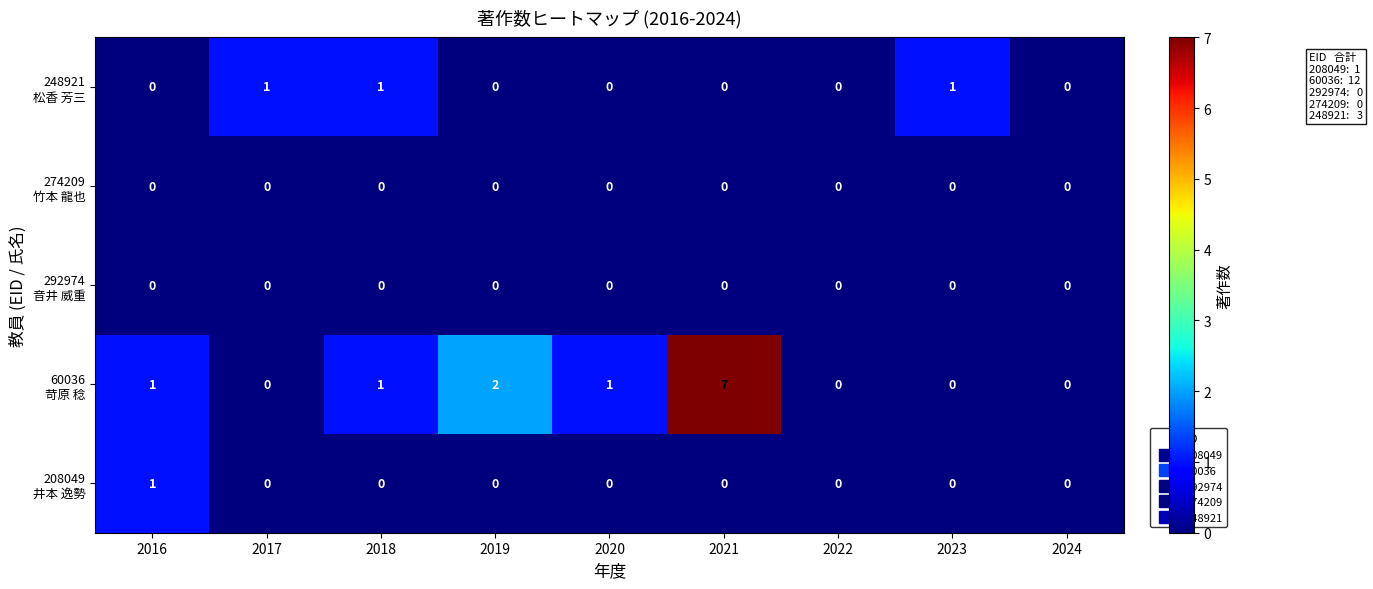

At which category is the sum across all series the highest?

2021